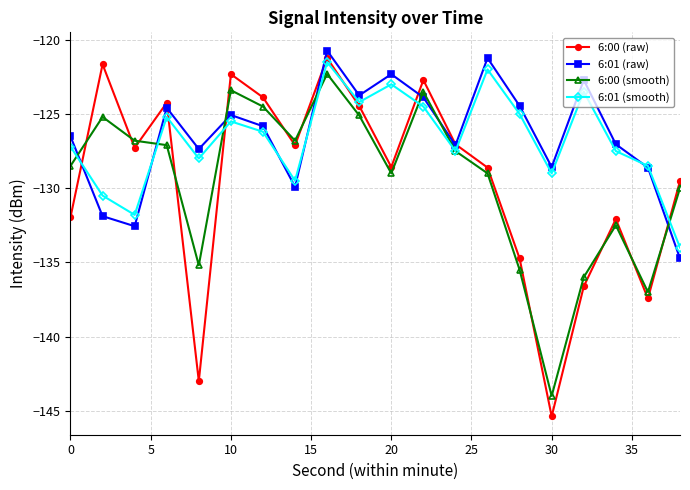

True or false: 6:00 (raw) and 6:00 (smooth) intersect in this chart.

True